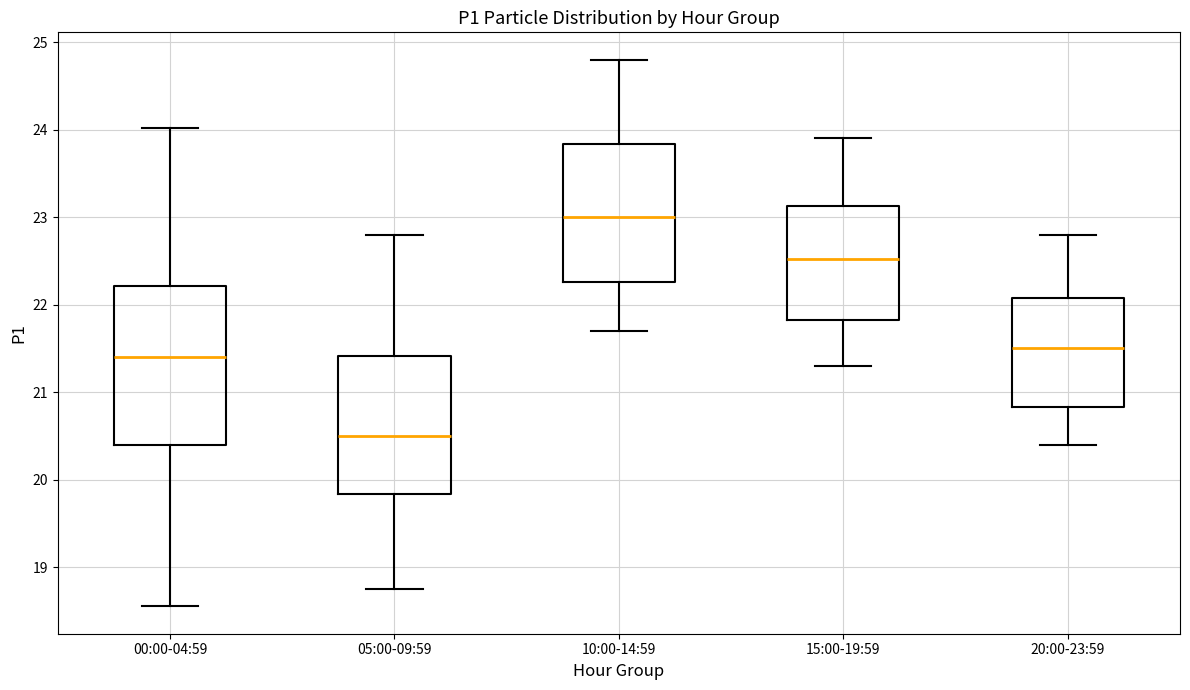

Reading left to right, transcribe this box plot: for each box, give where its median line is, the range the box spans, and where its two whiskers end, as read against the y-axis. The values are not printed on the chart, so give them approximately, as read against the axis.

00:00-04:59: median 21.4, box 20.4 to 22.2, whiskers 18.6 to 24.0
05:00-09:59: median 20.5, box 19.8 to 21.4, whiskers 18.8 to 22.8
10:00-14:59: median 23.0, box 22.3 to 23.8, whiskers 21.7 to 24.8
15:00-19:59: median 22.5, box 21.8 to 23.1, whiskers 21.3 to 23.9
20:00-23:59: median 21.5, box 20.8 to 22.1, whiskers 20.4 to 22.8